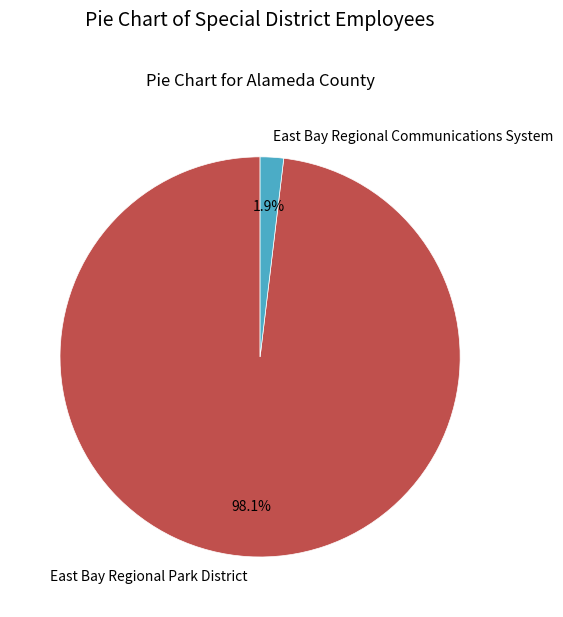

Does East Bay Regional Communications System account for over 50% of the chart?

No